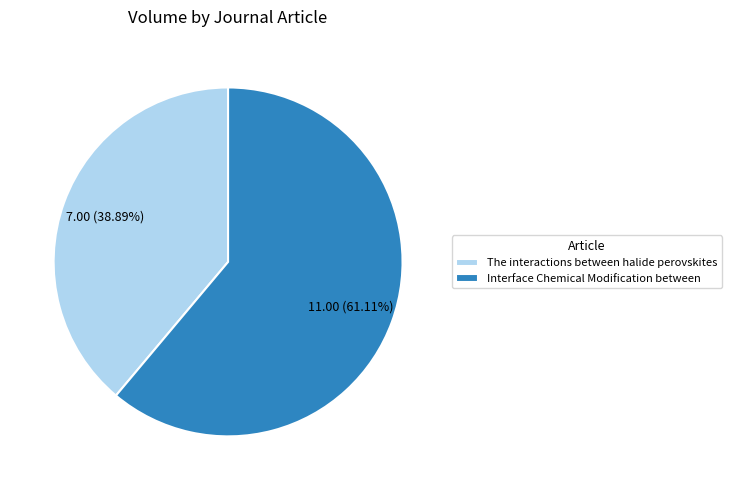

What is the ratio of the value at Interface Chemical Modification between to the value at The interactions between halide perovskites?

1.6